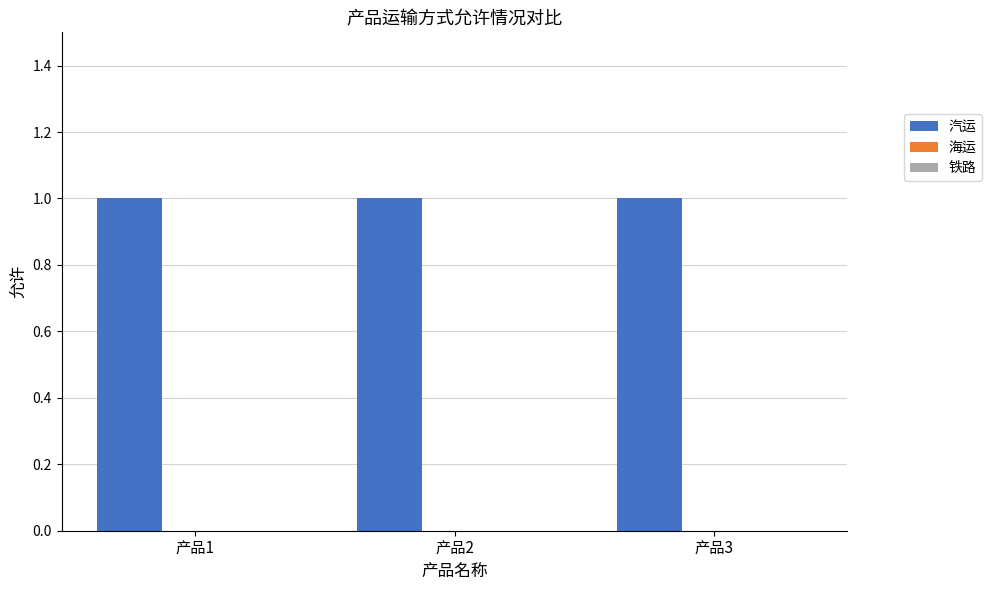

Is the value of 铁路 at 产品1 greater than the value of 汽运 at 产品2?

No